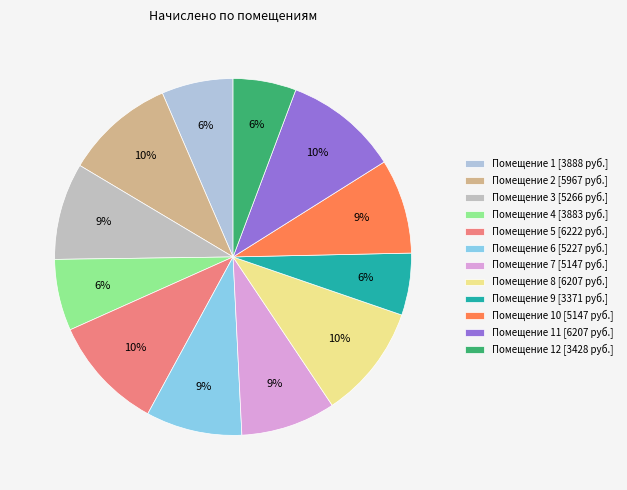

To the nearest percent, what is the average slice percentage?

8%